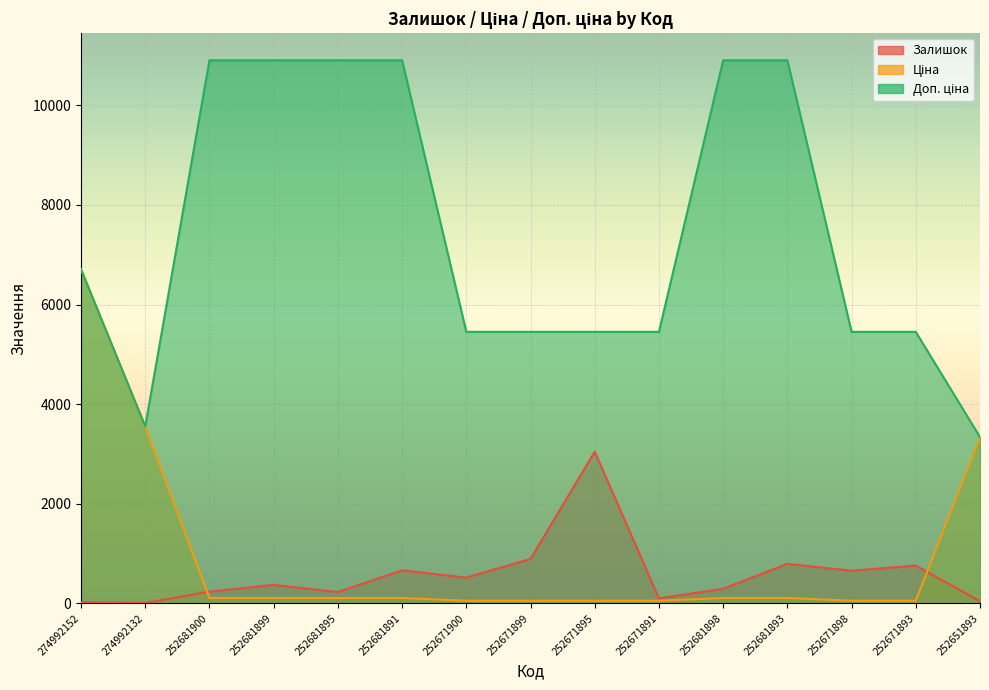

Which category has the highest value in the Доп. ціна series?

252681900